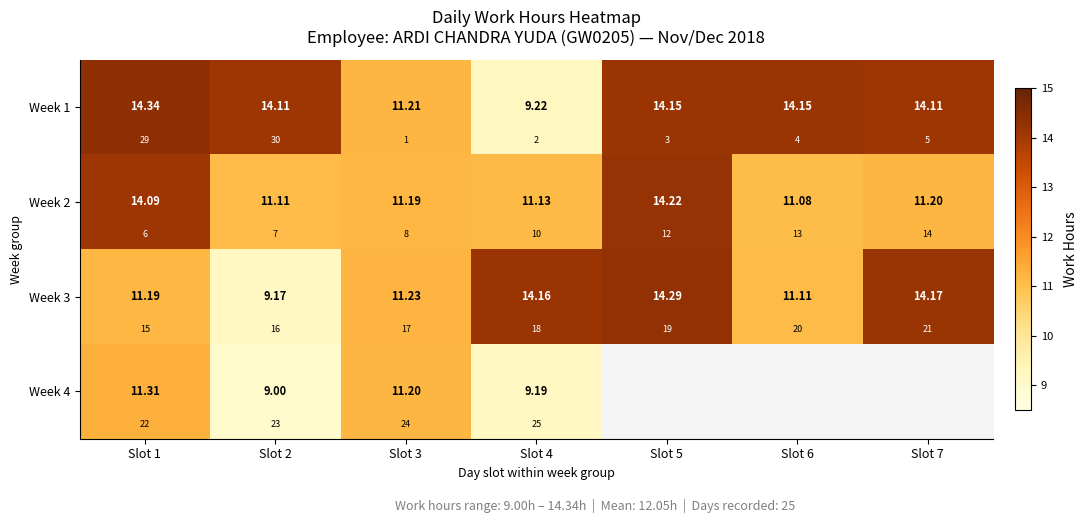

Is the value of Week 2 at Slot 1 greater than the value of Week 1 at Slot 2?

No